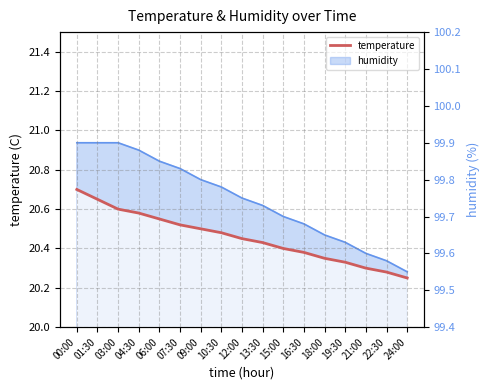

What is the minimum value shown in the chart?

20.2